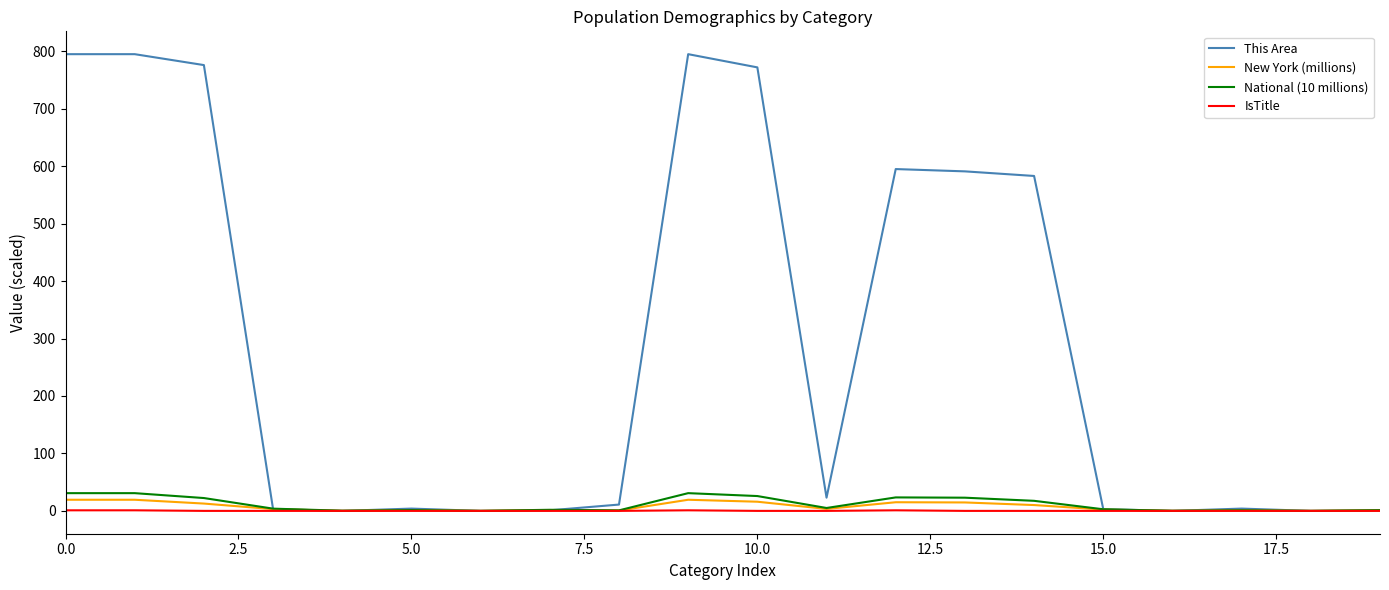

Which series has the largest total across all categories?

This Area